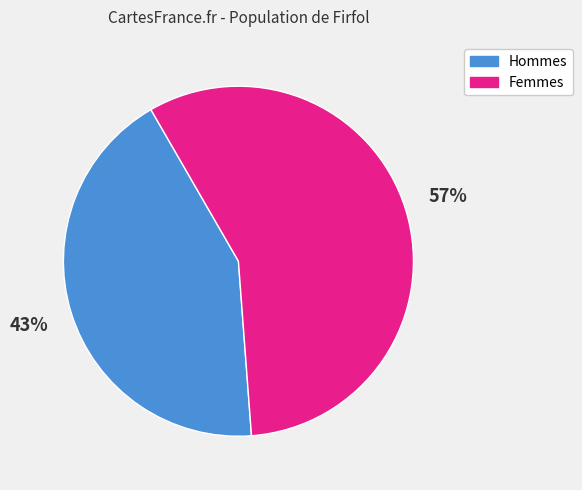

Between Femmes and Hommes, which is larger?

Femmes